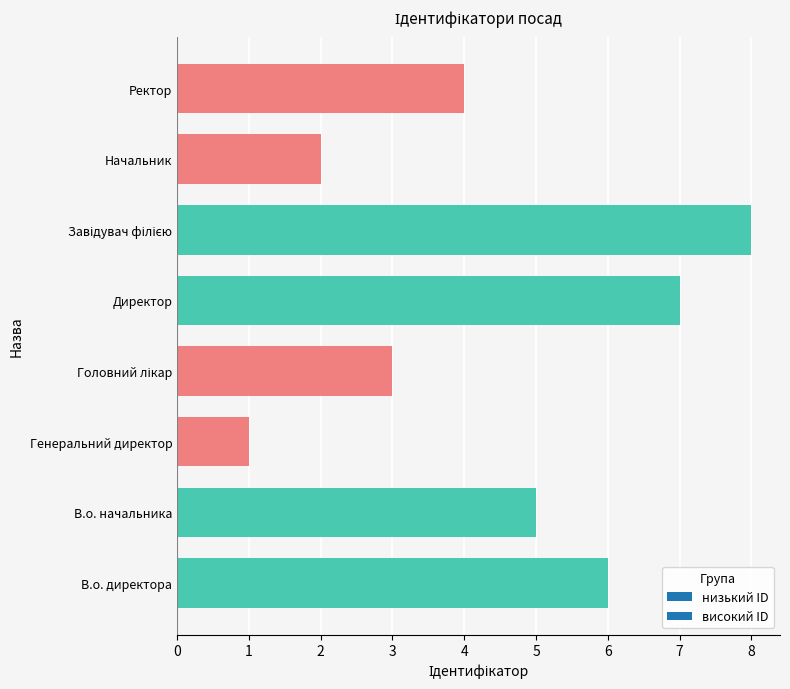

What is the sum of all values?

36